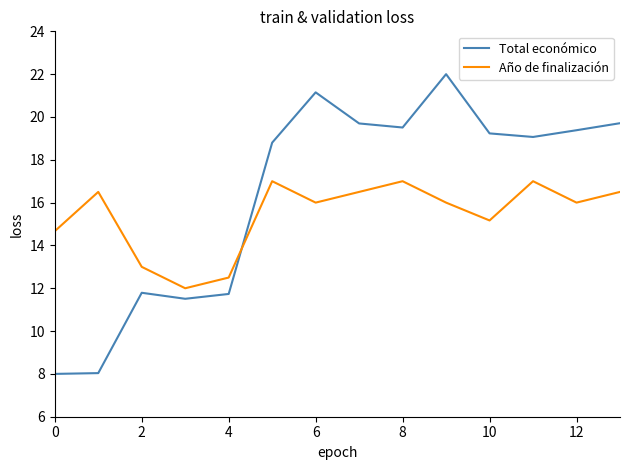

List the series in order of their peak value, lowest first.

Año de finalización, Total económico